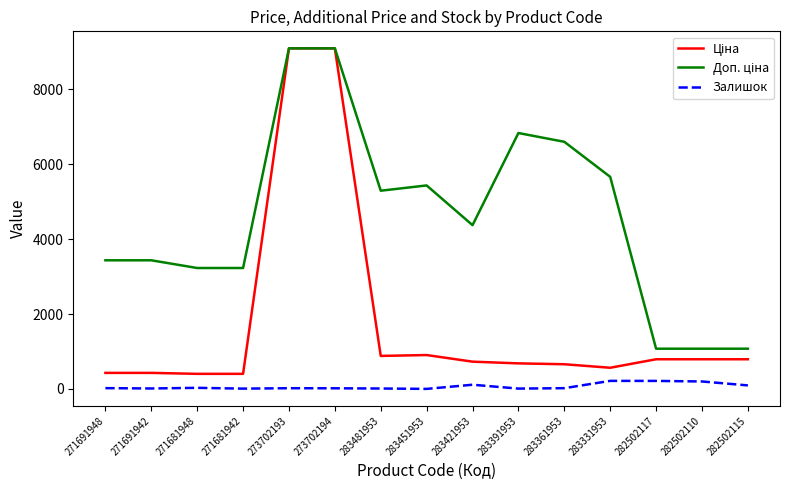

What is the spread (max minus min) of values at 283331953?

5446.1